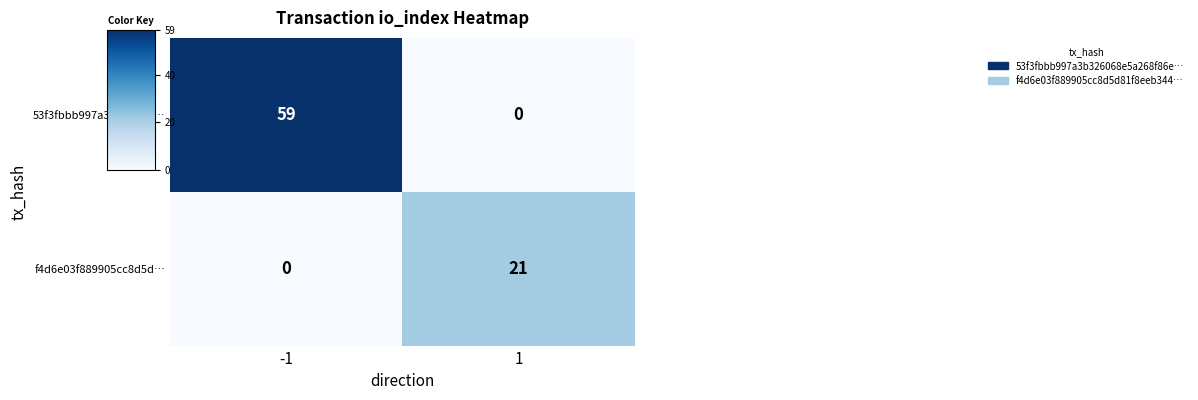

What is the difference between the highest and lowest values at -1?

59